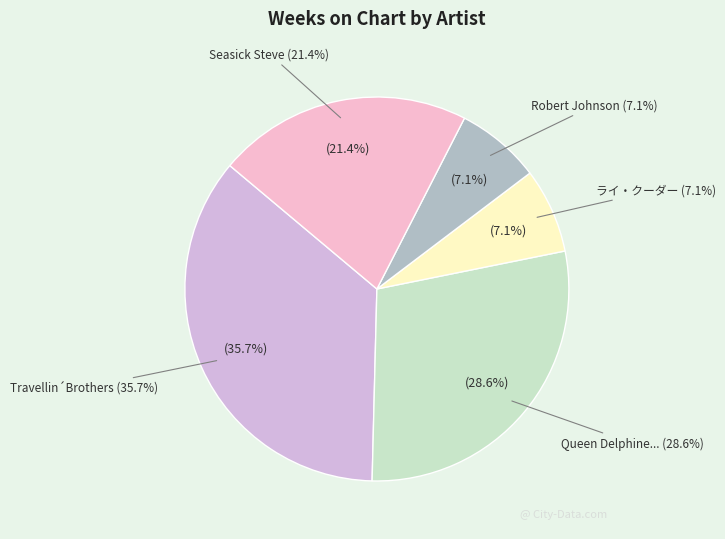

Which has a higher value, Seasick Steve or Robert Johnson?

Seasick Steve